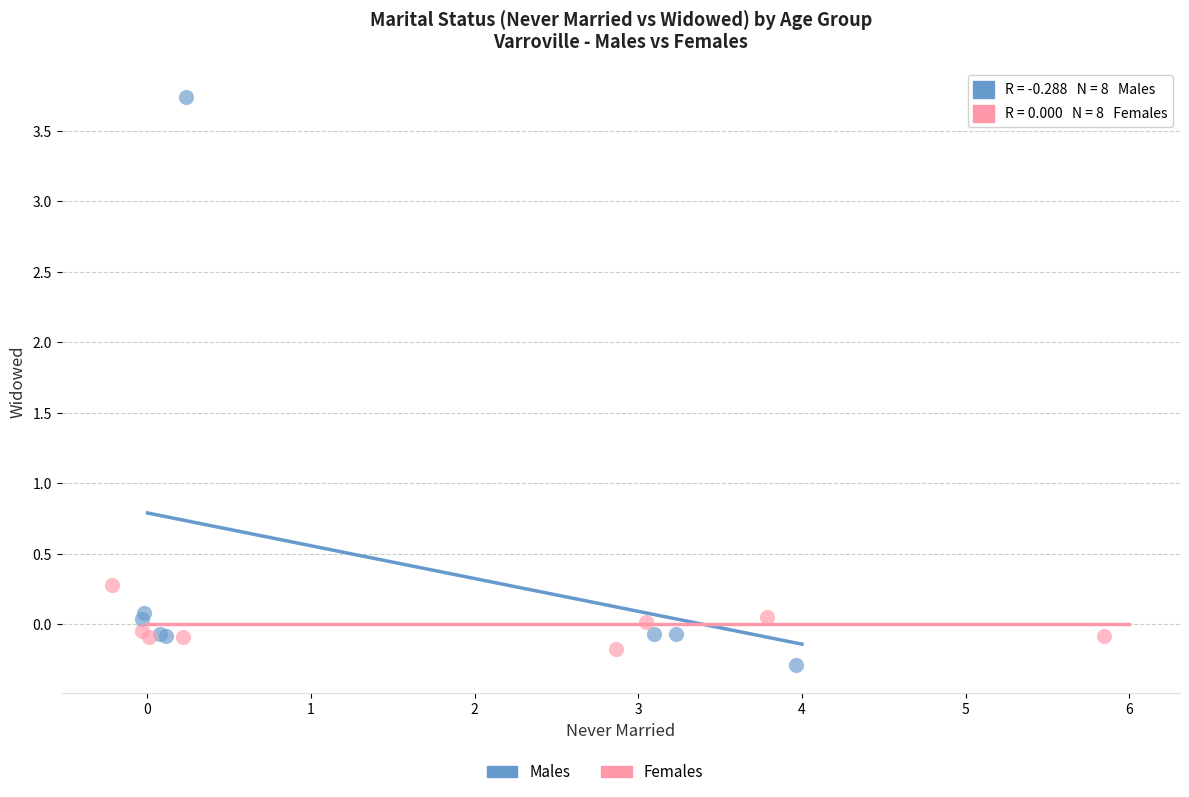

Which series reaches the maximum Y coordinate?

Males